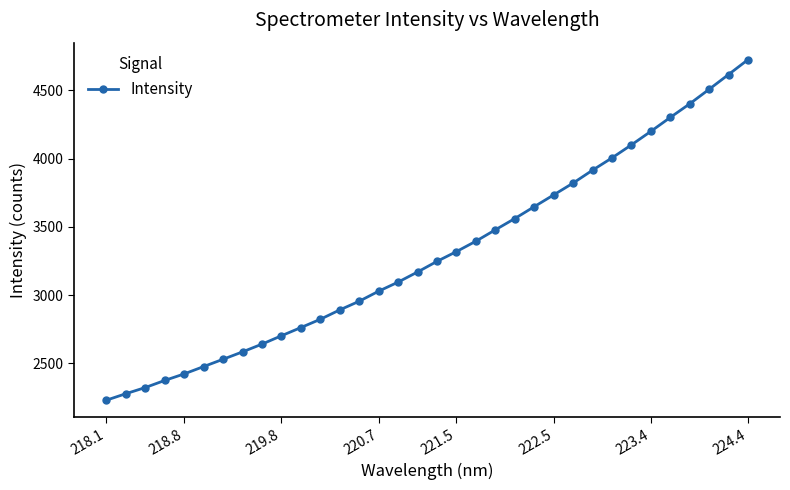

What is the average value?

3302.1